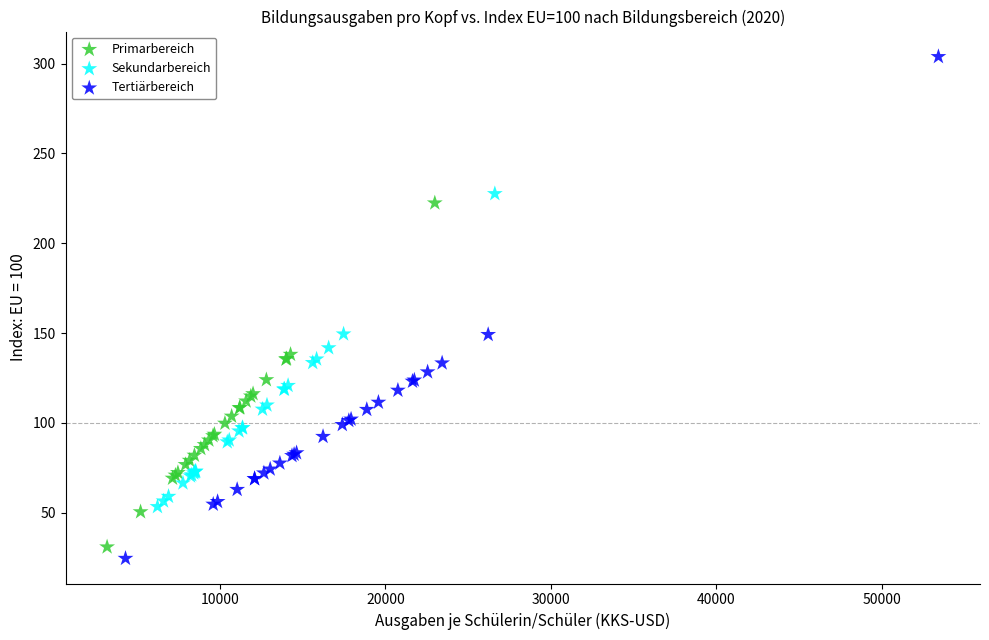

Which series contains the lowest Y value?

Tertiärbereich